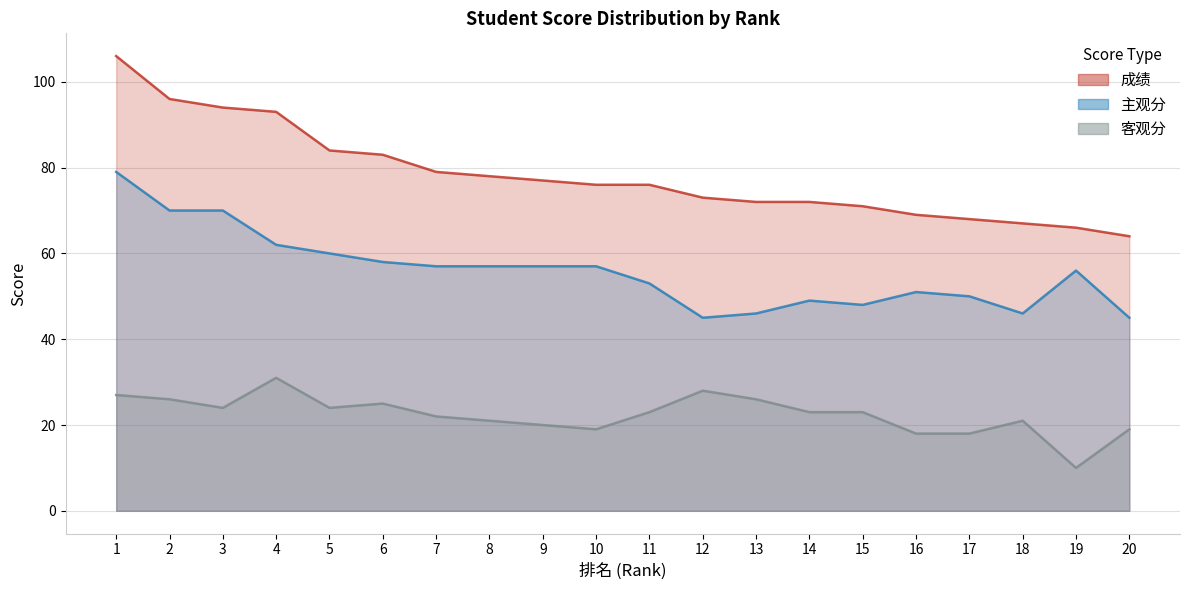

Reading right to left, list all the values displayed in this chart.

成绩: 20=64	19=66	18=67	17=68	16=69	15=71	14=72	13=72	12=73	11=76	10=76	9=77	8=78	7=79	6=83	5=84	4=93	3=94	2=96	1=106
主观分: 20=45	19=56	18=46	17=50	16=51	15=48	14=49	13=46	12=45	11=53	10=57	9=57	8=57	7=57	6=58	5=60	4=62	3=70	2=70	1=79
客观分: 20=19	19=10	18=21	17=18	16=18	15=23	14=23	13=26	12=28	11=23	10=19	9=20	8=21	7=22	6=25	5=24	4=31	3=24	2=26	1=27